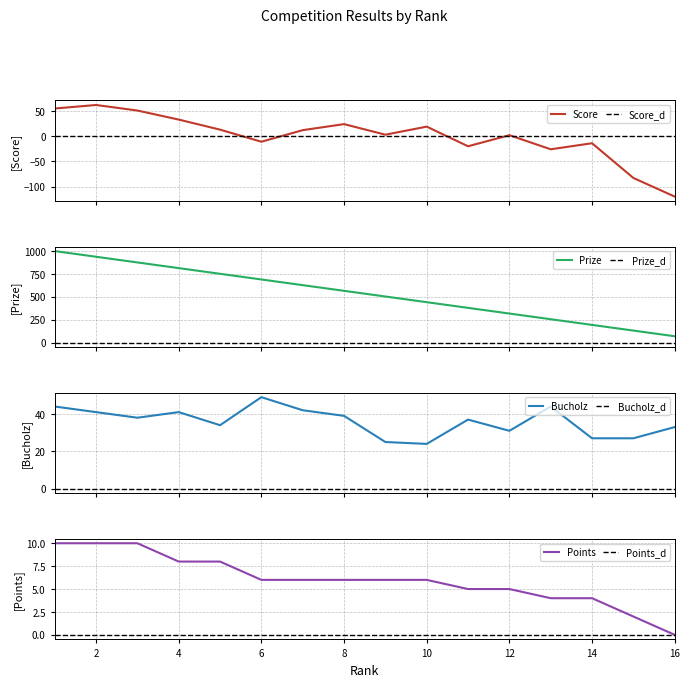

What is the difference between the second highest and minimum values in the Prize series?

868